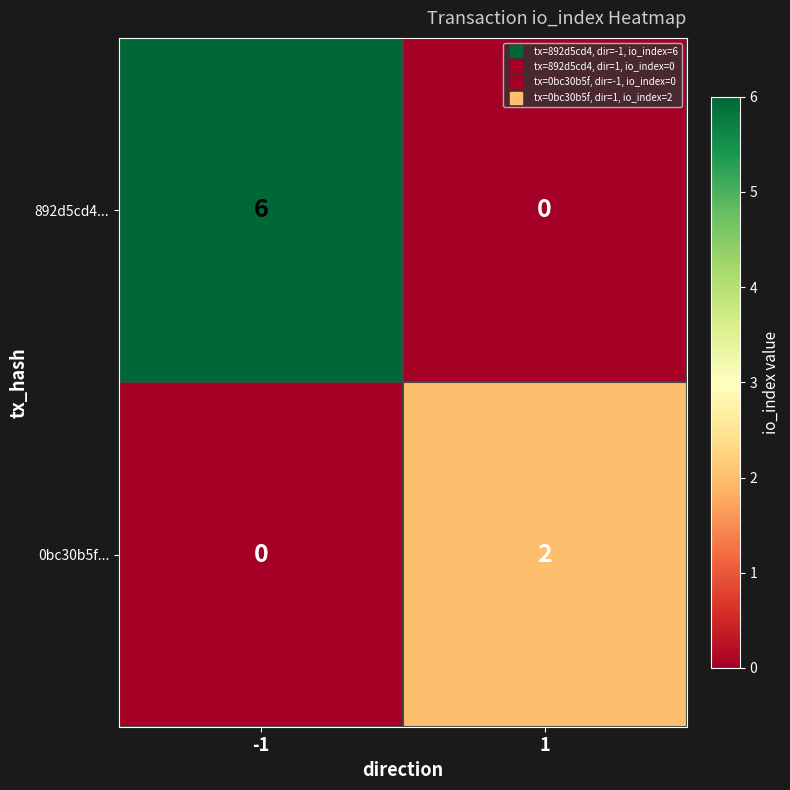

What is the greatest value displayed?

6